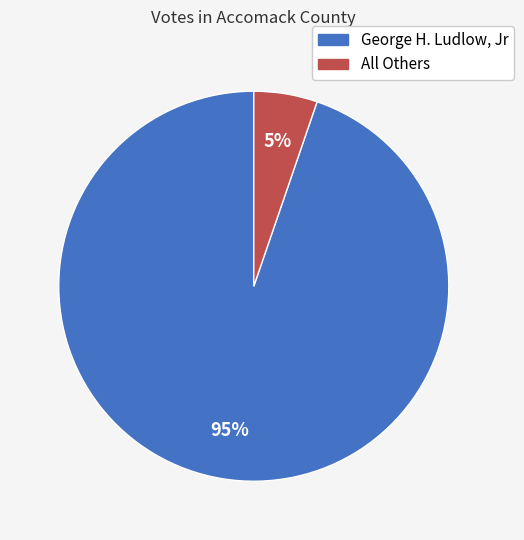

What percentage is the George H. Ludlow, Jr slice, to the nearest percent?

95%